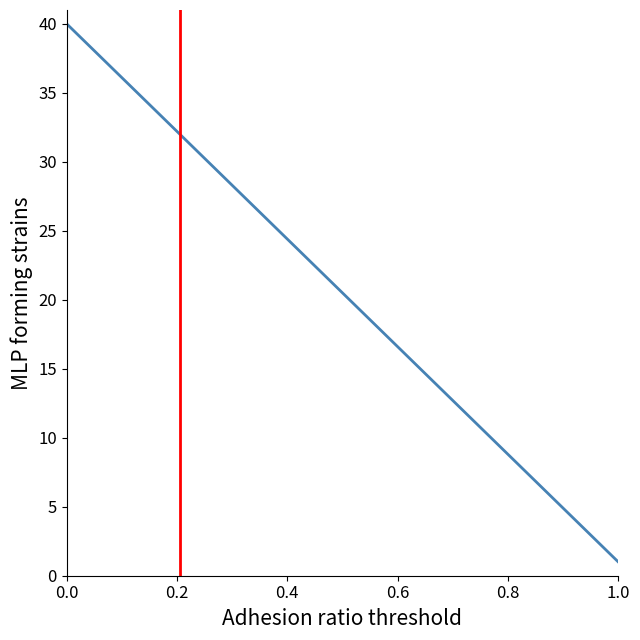

What is the difference between the maximum and minimum values?

39